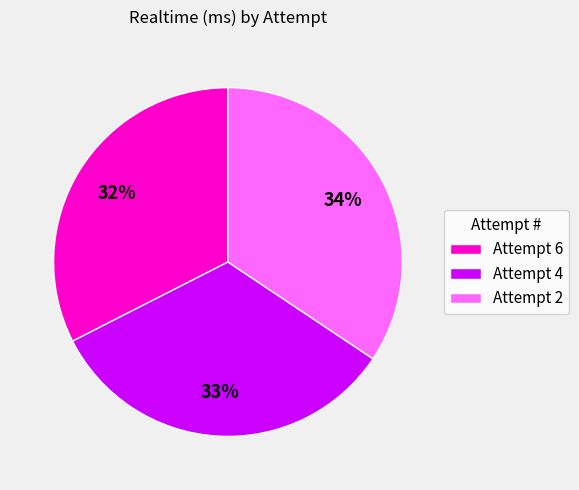

Rank the categories by value from highest to lowest.

Attempt 2, Attempt 4, Attempt 6